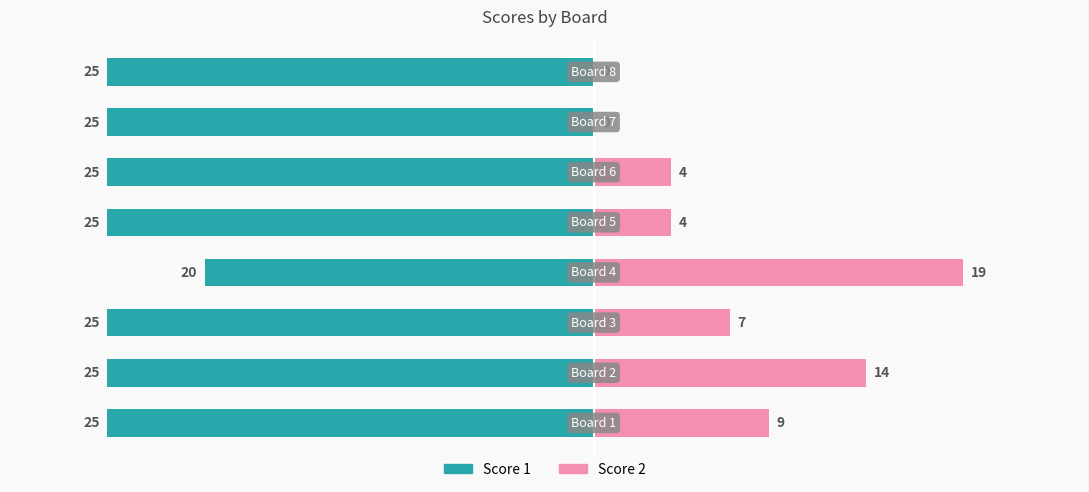

Reading right to left, what are all the values shown in this chart?

Score 1: 7=-25	6=-25	5=-25	4=-25	3=-20	2=-25	1=-25	0=-25
Score 2: 7=0	6=0	5=4	4=4	3=19	2=7	1=14	0=9